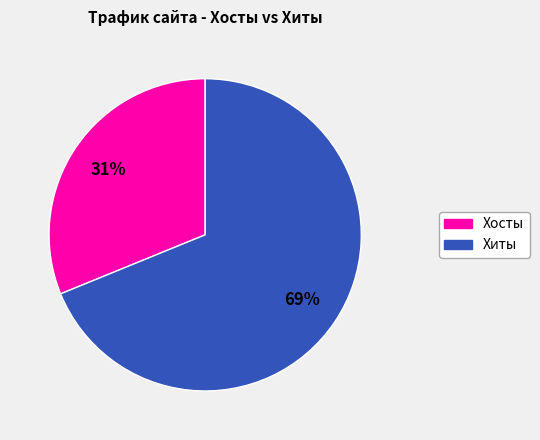

Is it true that Хиты is 79% of the pie?

False